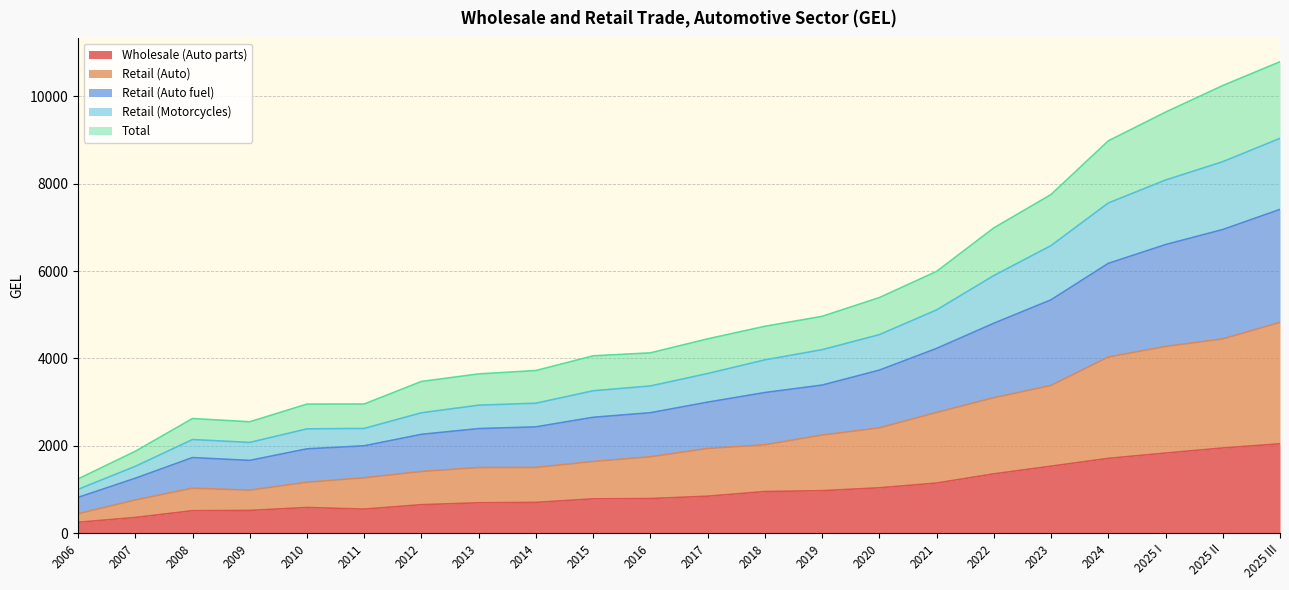

Is it true that Wholesale (Auto parts) equals 168.4 at 2010?

False